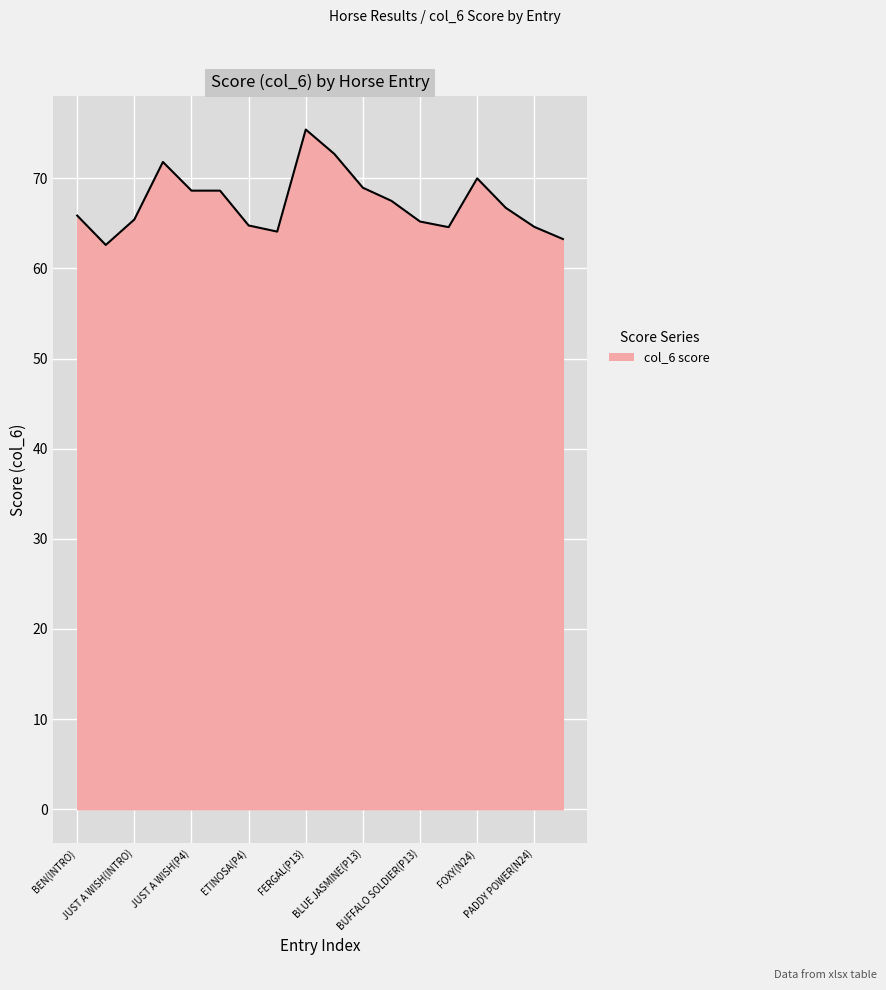

What is the difference between the maximum and minimum values?

12.8